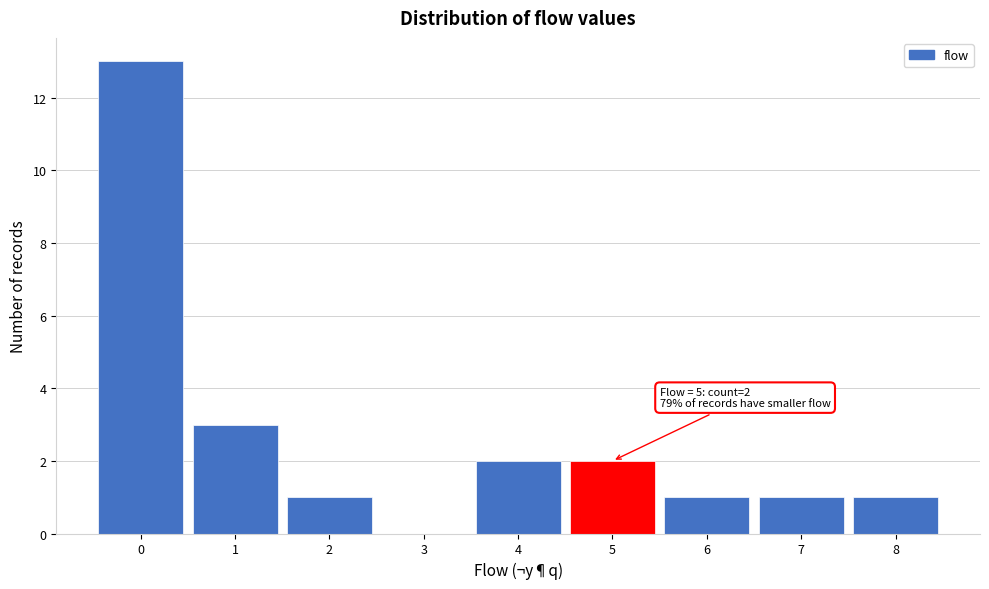

Which range on the x-axis has the tallest bar?

-0.5 to 0.5